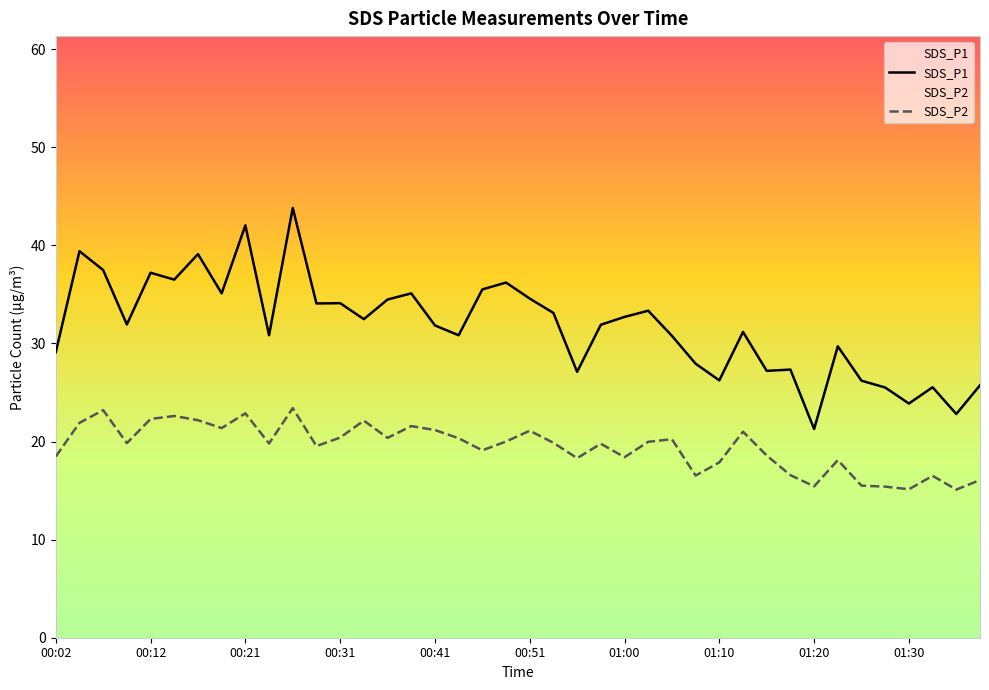

True or false: SDS_P1 and SDS_P2 intersect in this chart.

False